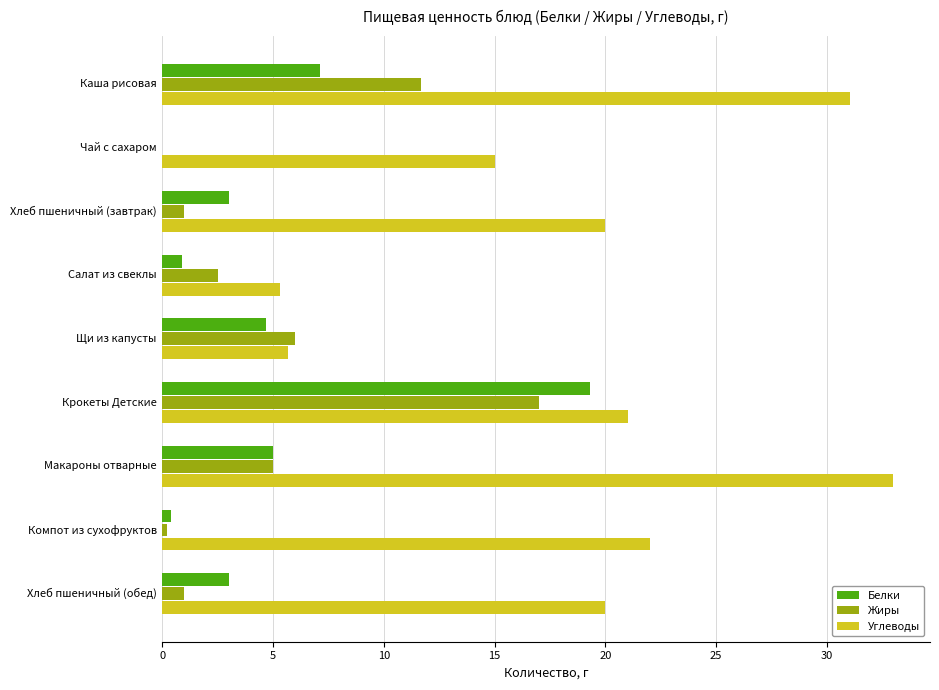

What is the maximum value for Углеводы?

33.0